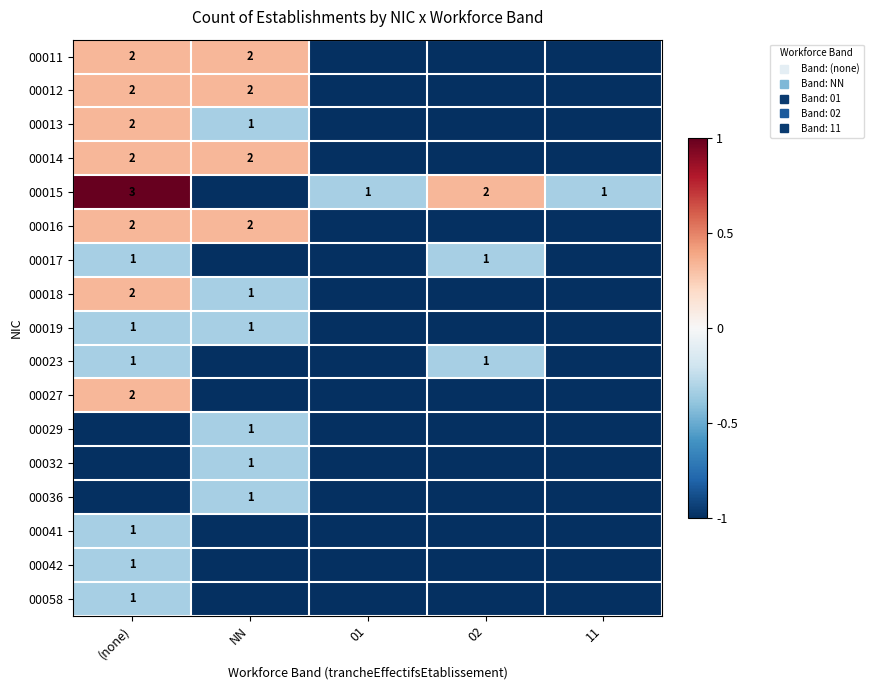

The value of 00019 at NN is -0.3. True or false?

True